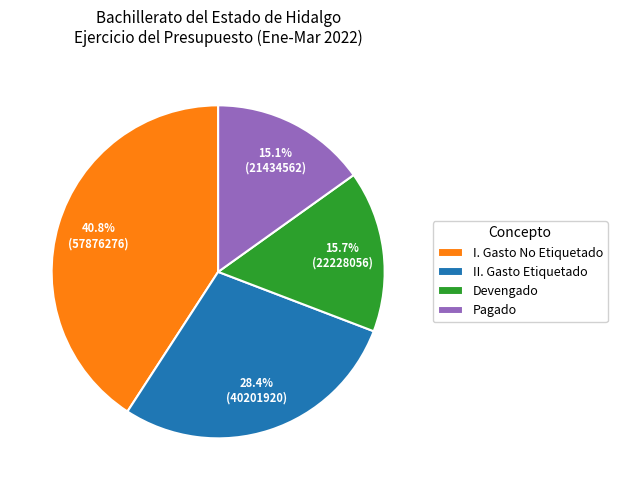

What is the ratio of the value at Devengado to the value at II. Gasto Etiquetado?

0.6